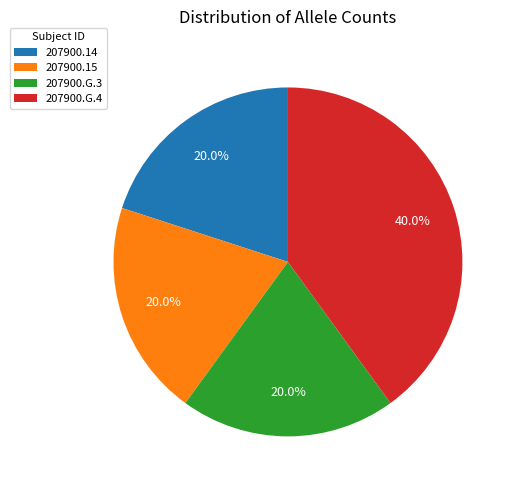

The 207900.G.4 slice represents 46% of the pie. True or false?

False